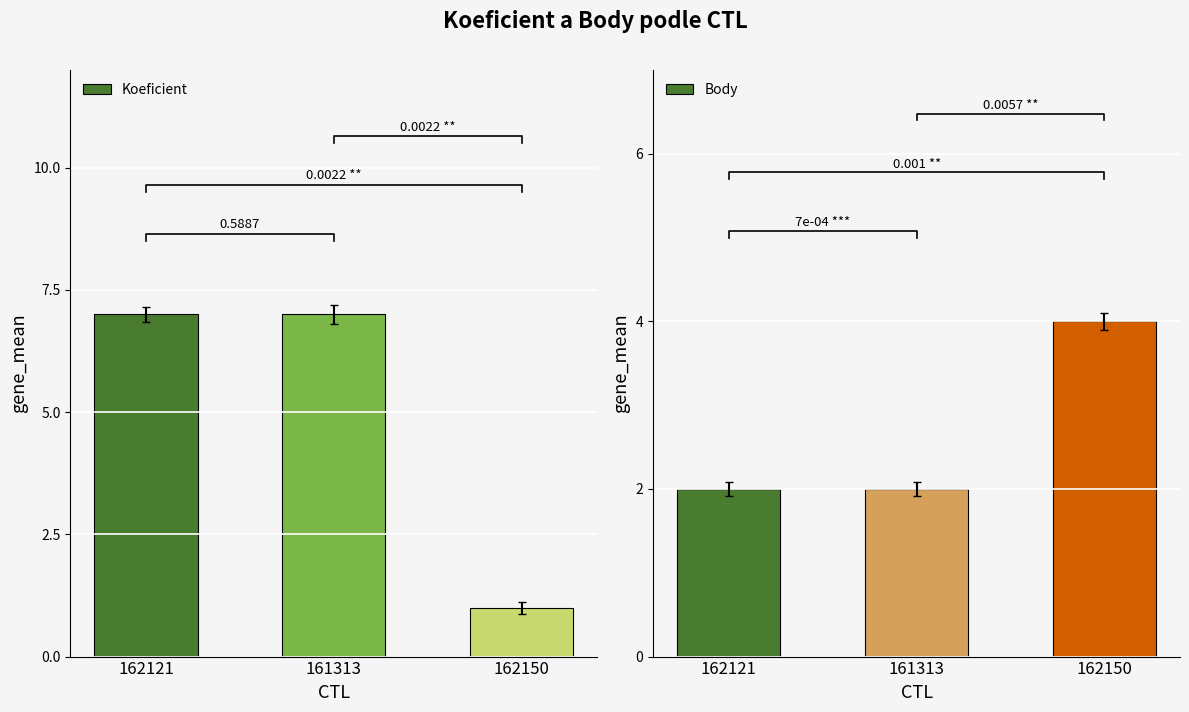

True or false: Koeficient has a value of 3 at 161313.

False